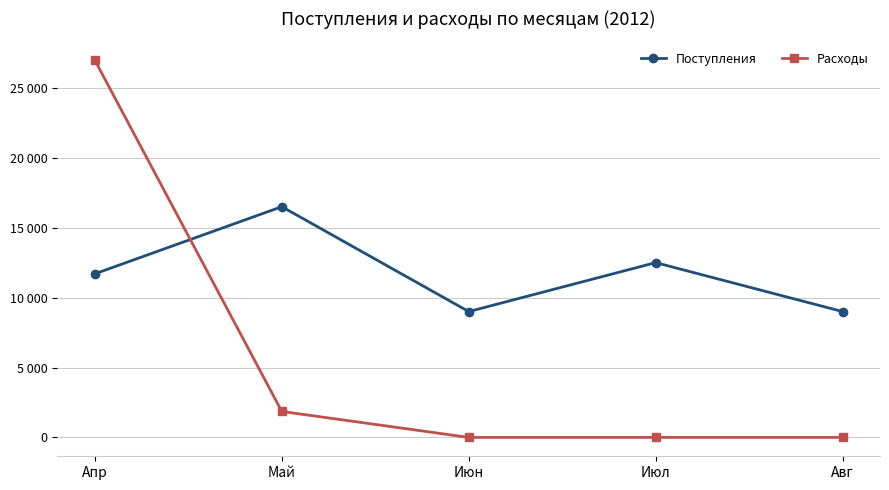

Reading left to right, what are all the values shown in this chart?

Поступления: 11700	16500	9000	12500	9000
Расходы: 26975	1857	0	0	0